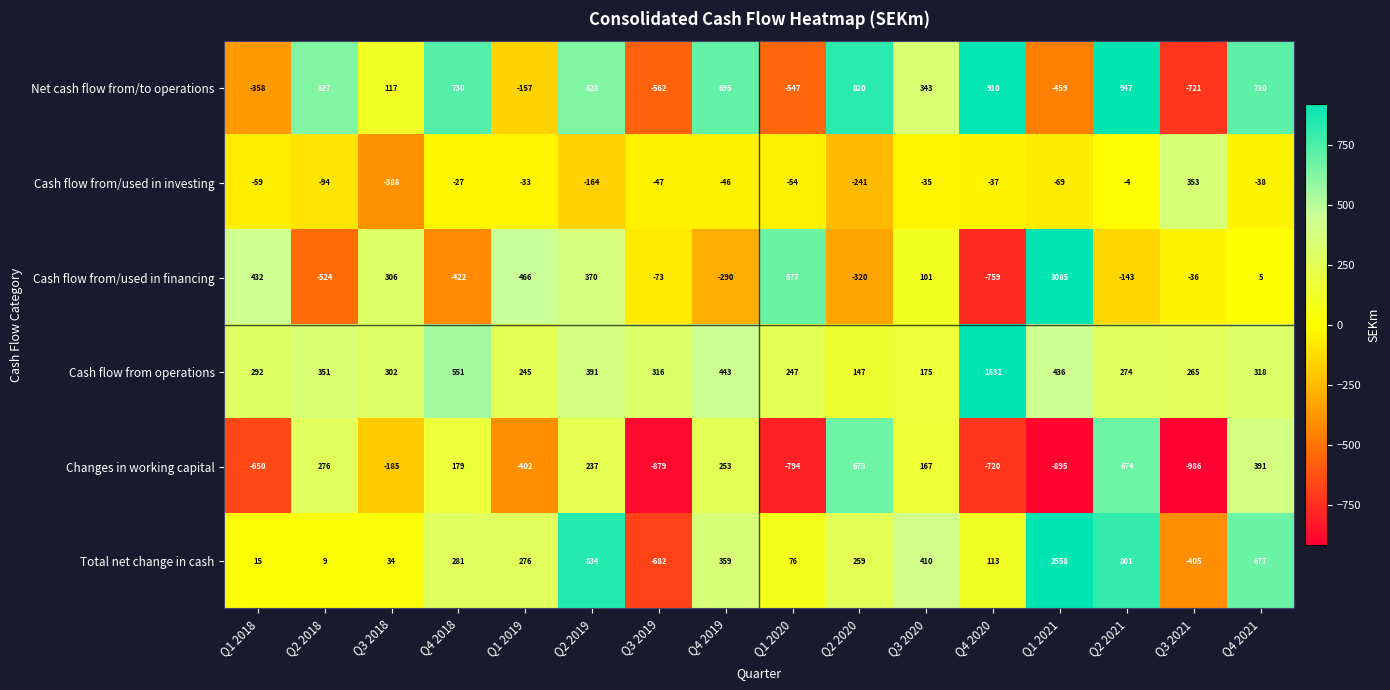

At which label is Cash flow from/used in investing closest to -17?

Q4 2018